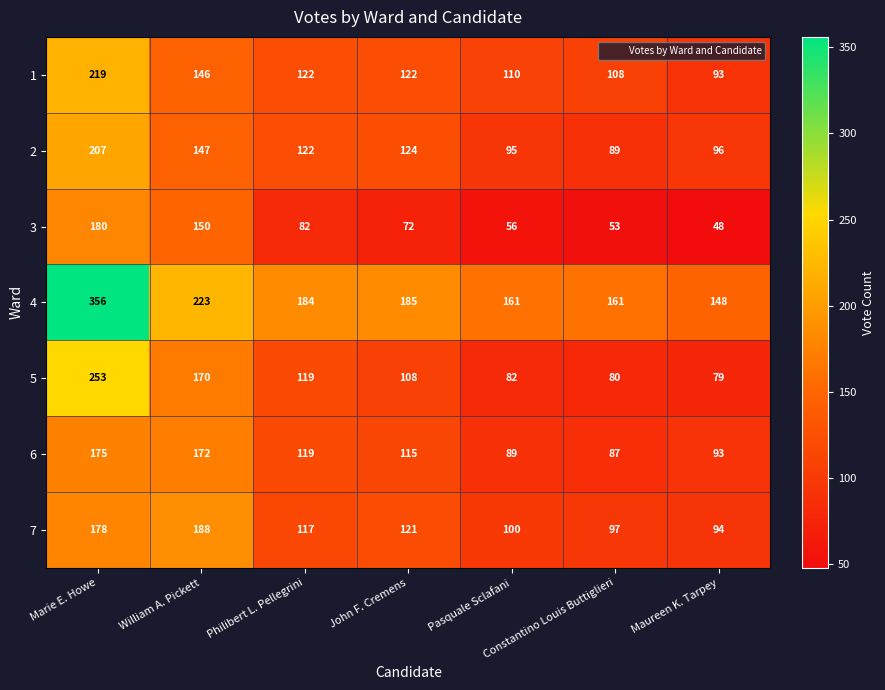

Rank the series by their maximum value, from highest to lowest.

4, 5, 1, 2, 7, 3, 6